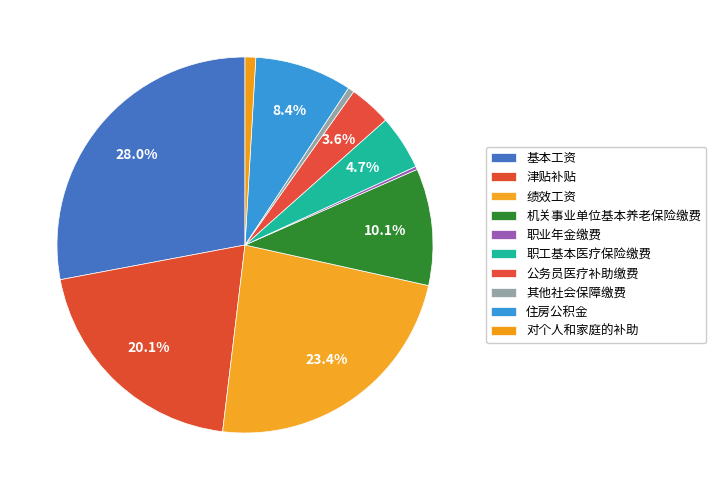

What percentage do 绩效工资 and 职工基本医疗保险缴费 together represent?

28.1%